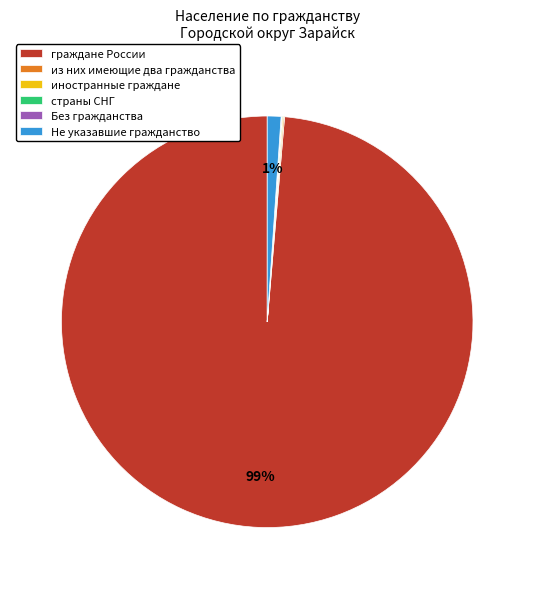

To the nearest percent, what is the average slice percentage?

17%